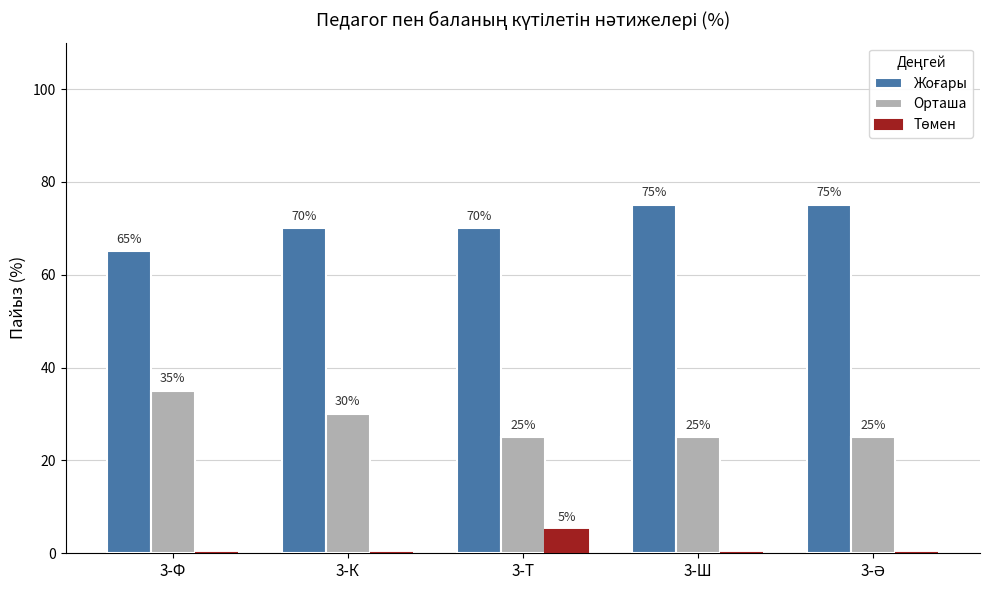

What is the total value across all series at 3-Т?

100